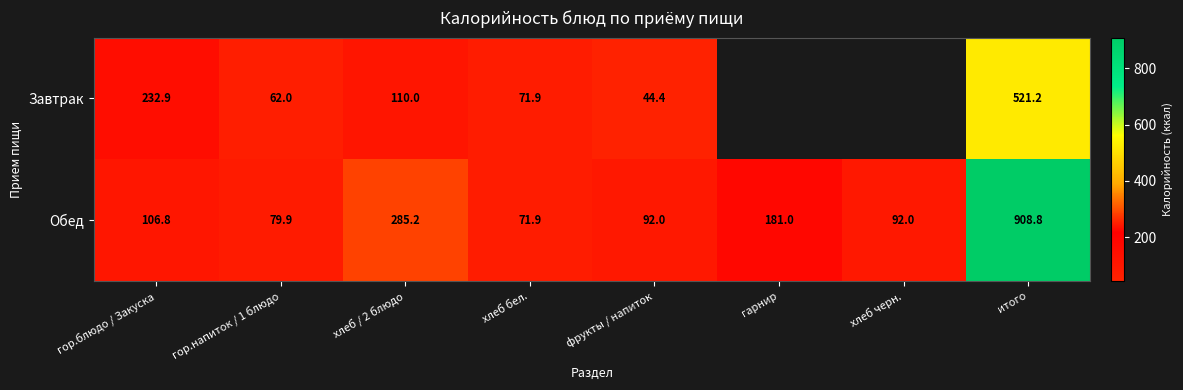

At how many categories does at least one series exceed 430?

1